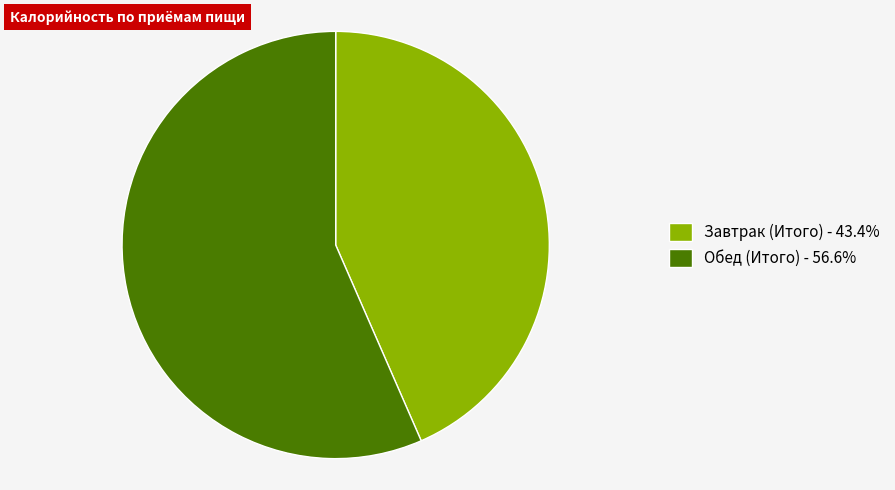

Is there any slice that represents more than half of the pie?

Yes